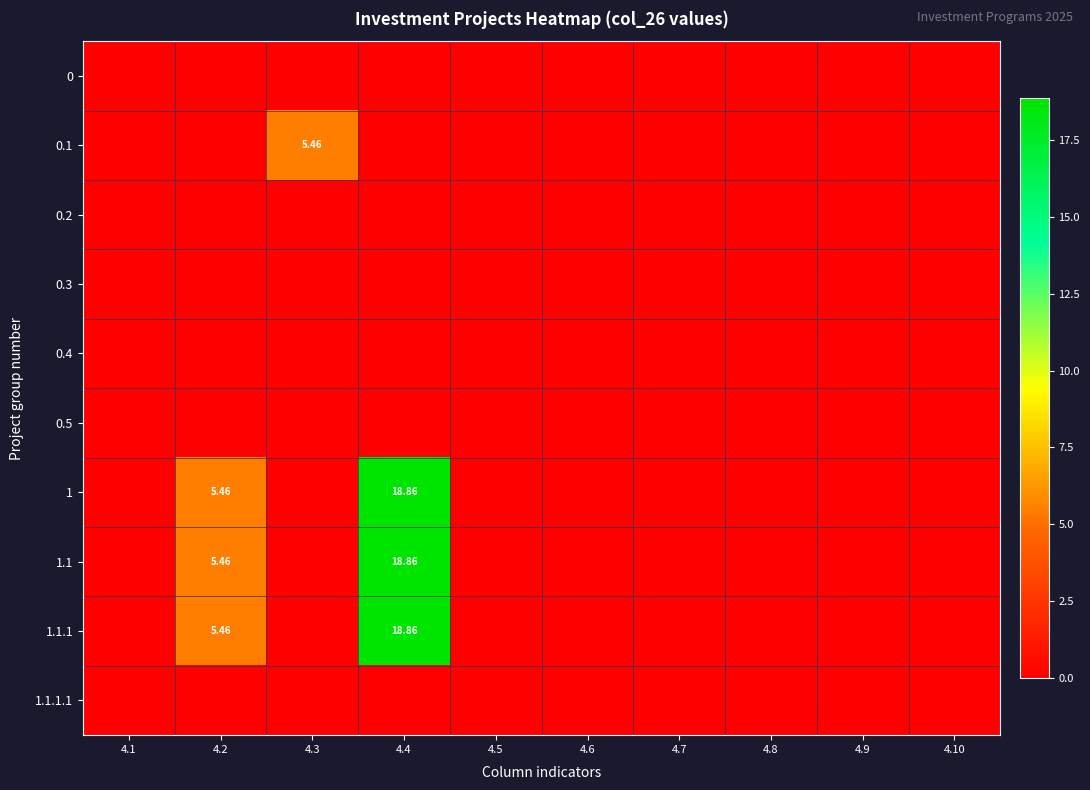

Which series has the largest total across all categories?

1